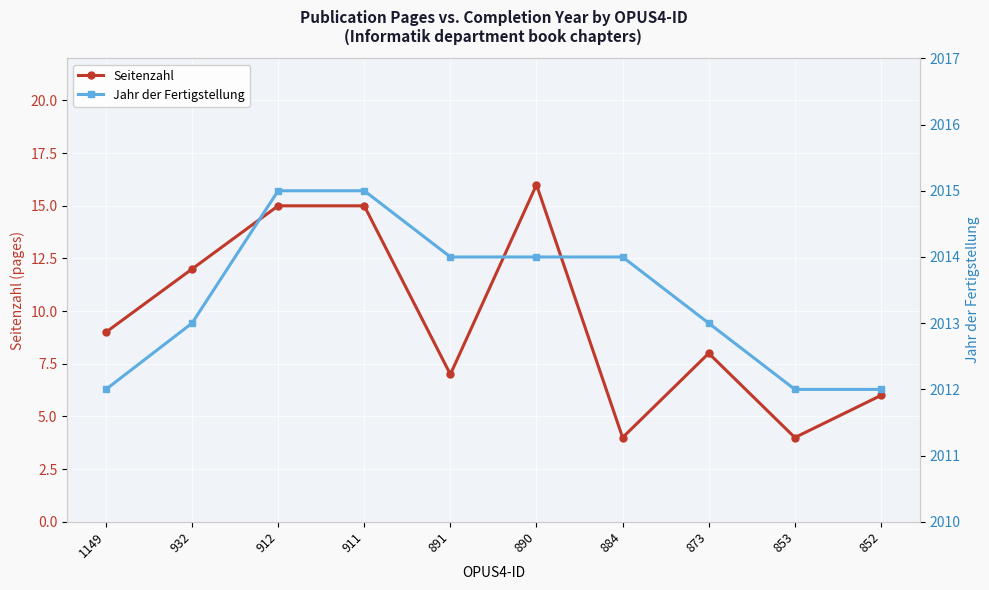

What is the spread (max minus min) of values at 853?

2008